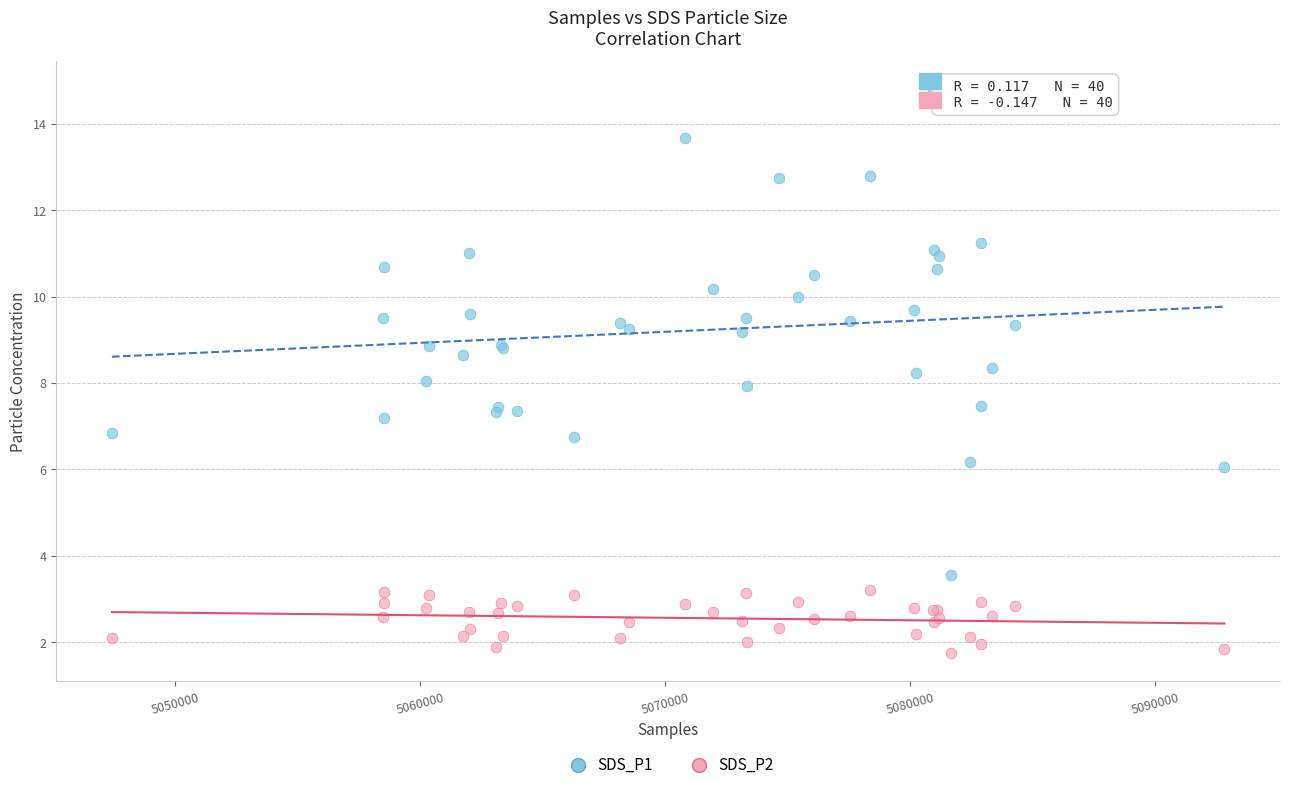

Which series contains the lowest Y value?

SDS_P2